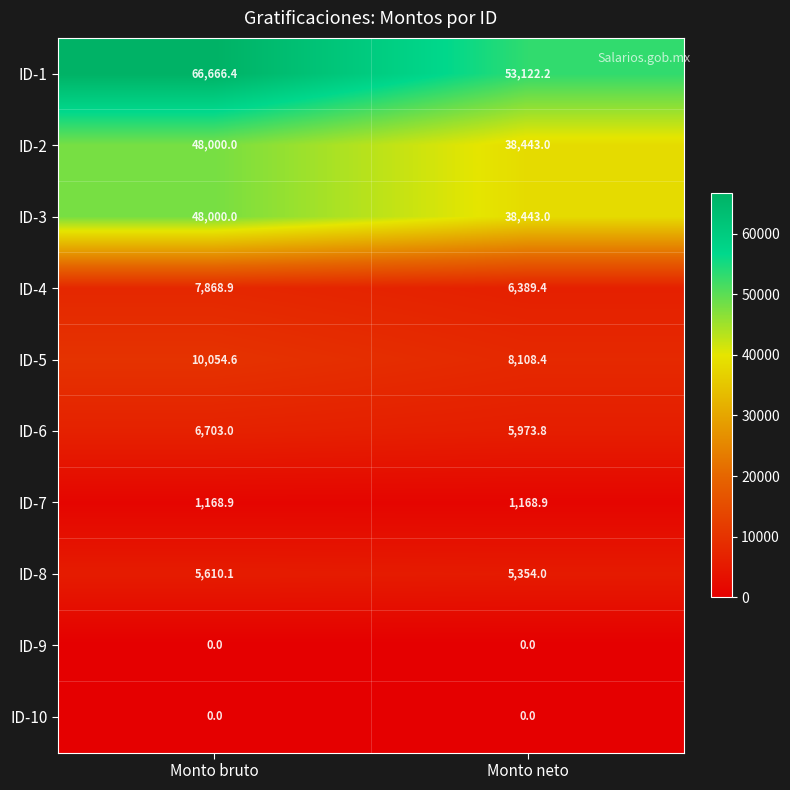

Count the number of categories in the chart.

2